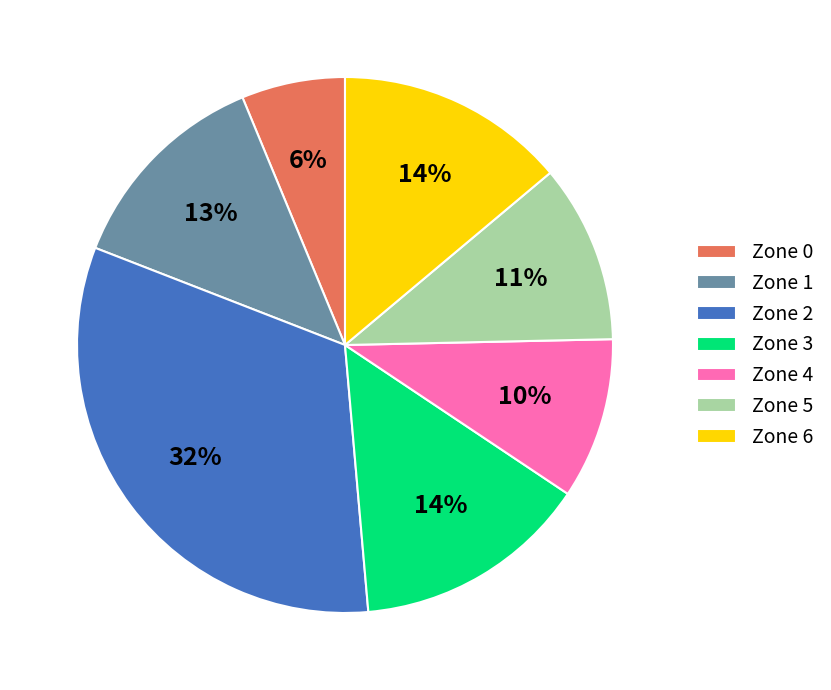

How many segments does this pie chart have?

7